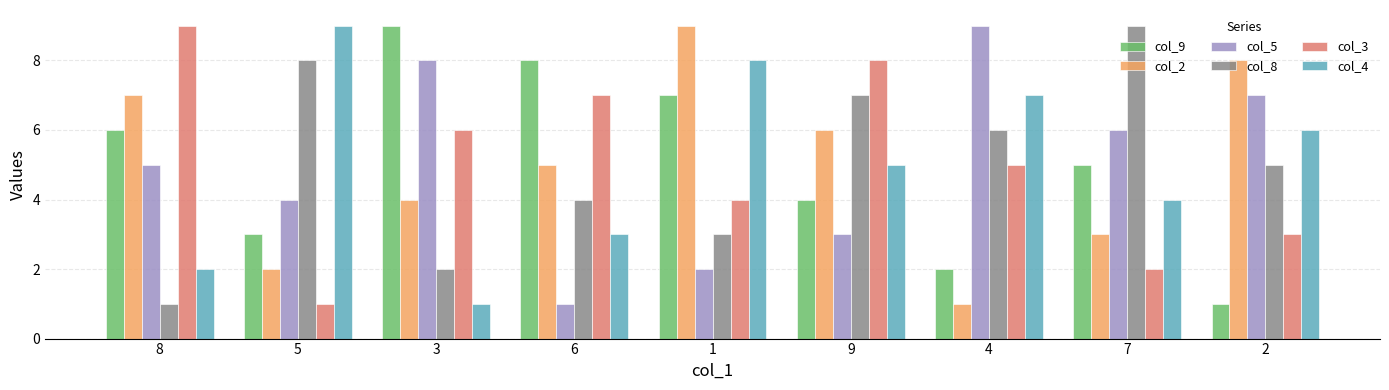

Between 9 and 4, which series saw the biggest shift?

col_5